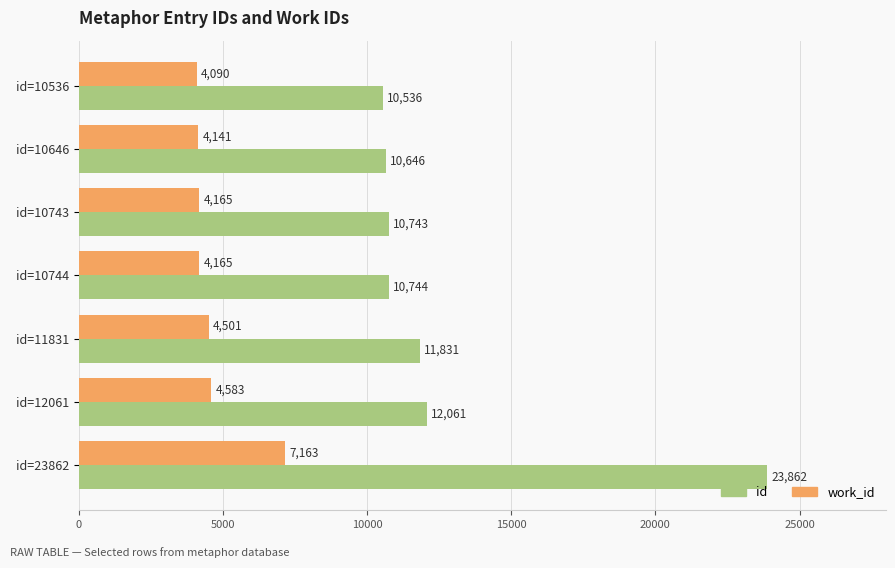

What is the greatest value displayed?

23862